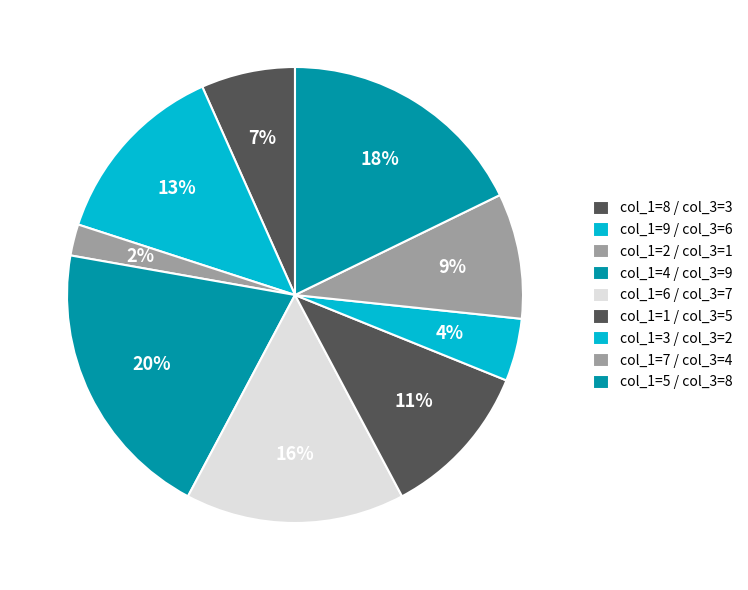

How many slices are in this pie chart?

9